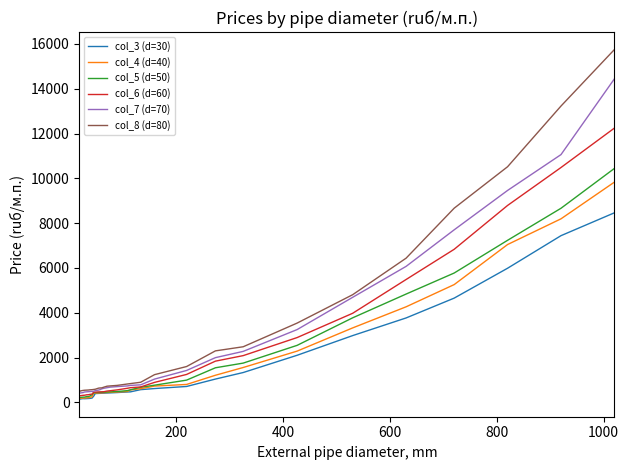

What is the maximum value shown in the chart?

15752.1